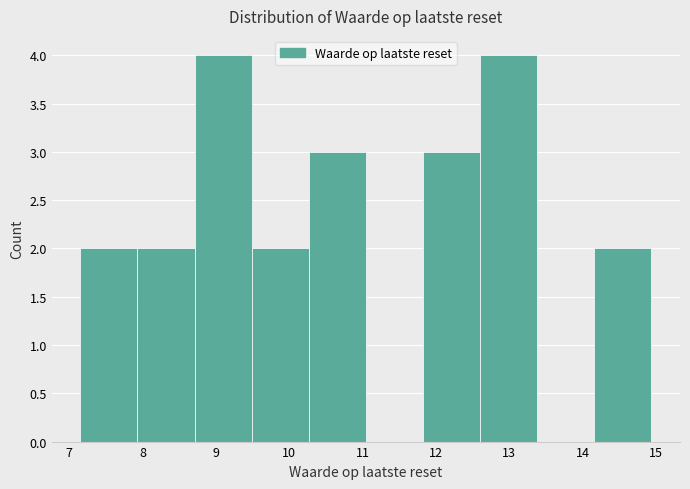

Reading left to right, transcribe this chart: for each bar, give the range it covers on the x-axis and its height. Neither the bar edges nor the heights are printed on the chart, so give them approximately, as read against the axes.

7.2 to 7.9: 2
7.9 to 8.7: 2
8.7 to 9.5: 4
9.5 to 10.3: 2
10.3 to 11.0: 3
11.0 to 11.8: 0
11.8 to 12.6: 3
12.6 to 13.4: 4
13.4 to 14.2: 0
14.2 to 14.9: 2